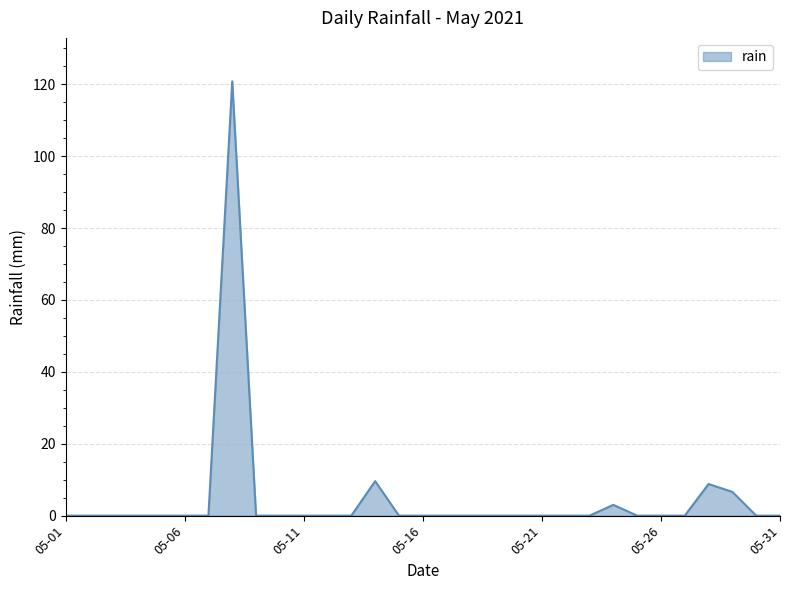

What is the difference between the maximum and minimum values?

120.8